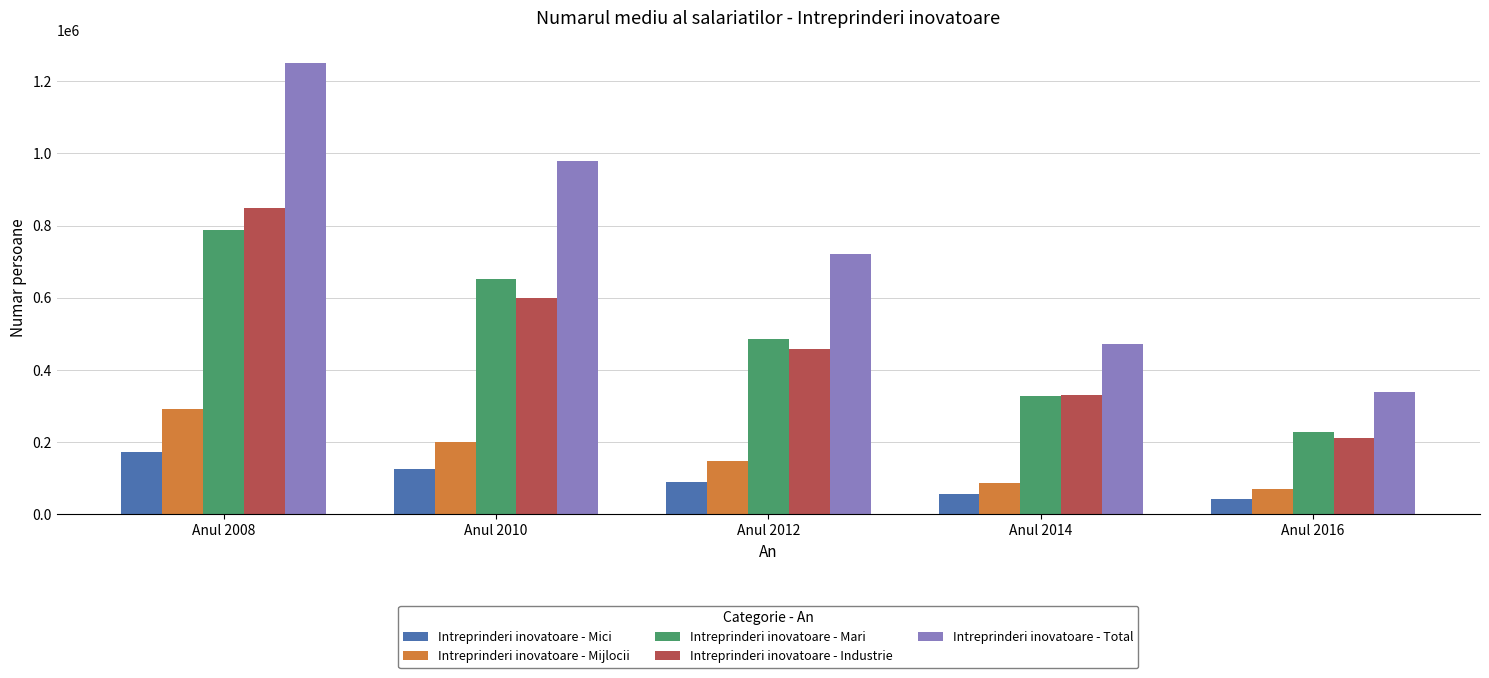

Is the value of Intreprinderi inovatoare - Mari at Anul 2010 greater than the value of Intreprinderi inovatoare - Mici at Anul 2014?

Yes